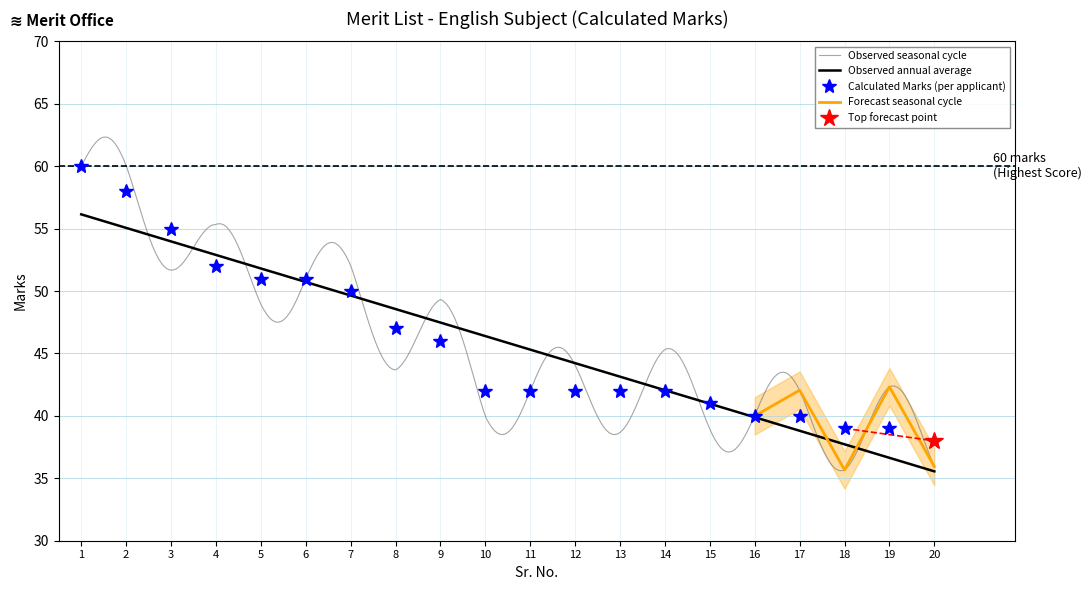

What is the smallest value displayed?

38